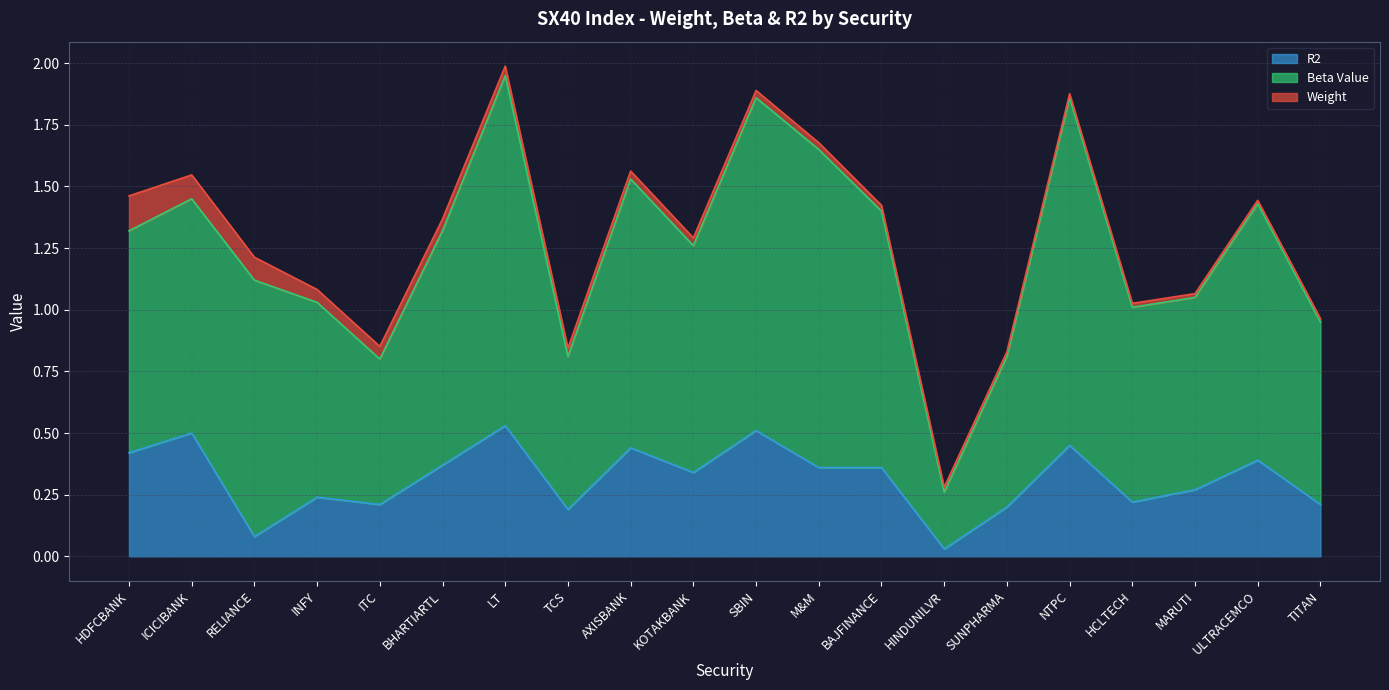

Rank the series by their average value, from highest to lowest.

Beta Value, R2, Weight